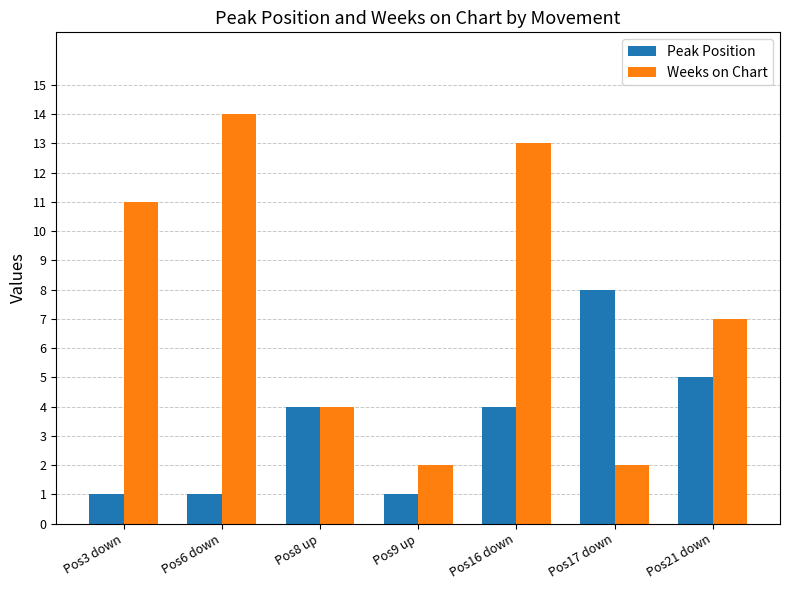

What is the sum of the Weeks on Chart values at Pos16 down and Pos3 down?

24